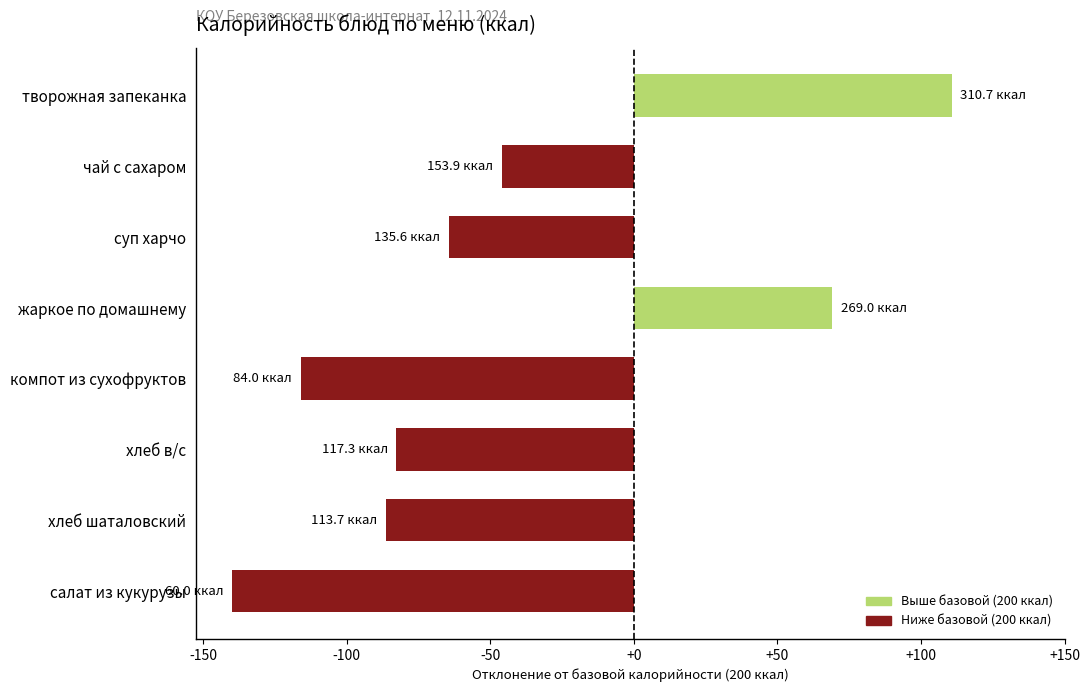

What is the value of the 5th bar from the top?

-116.0